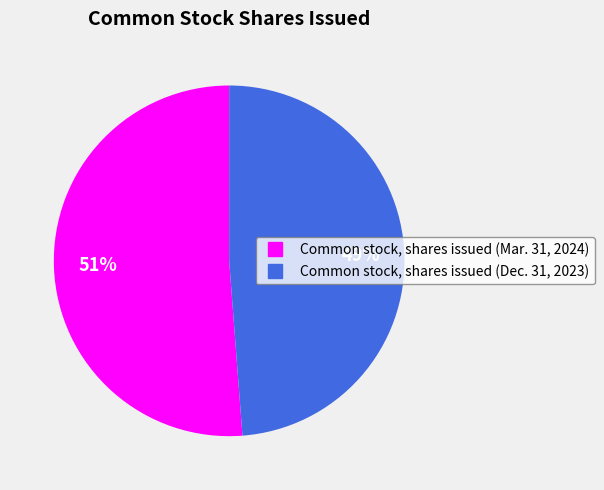

Rank the categories by value from lowest to highest.

Common stock, shares issued (Dec. 31, 2023), Common stock, shares issued (Mar. 31, 2024)